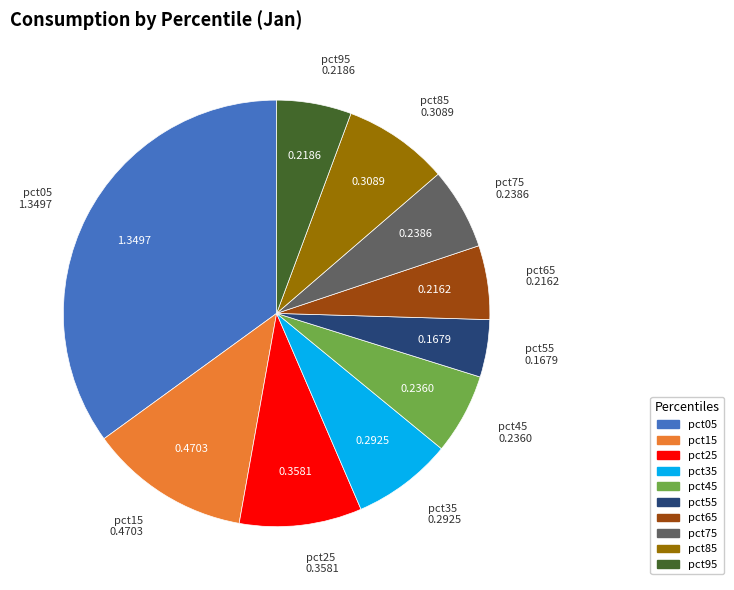

Does pct15 represent more than half of the total?

No